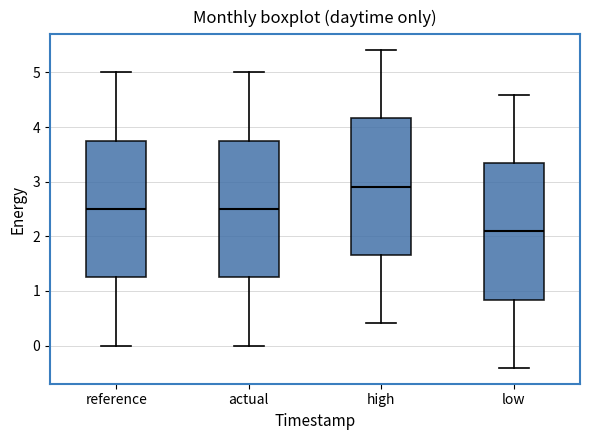

Reading left to right, transcribe this box plot: for each box, give where its median line is, the range the box spans, and where its two whiskers end, as read against the y-axis. The values are not printed on the chart, so give them approximately, as read against the axis.

reference: median 2.5, box 1.2 to 3.7, whiskers 0.0 to 5.0
actual: median 2.5, box 1.2 to 3.7, whiskers 0.0 to 5.0
high: median 2.9, box 1.7 to 4.2, whiskers 0.4 to 5.4
low: median 2.1, box 0.8 to 3.3, whiskers -0.4 to 4.6